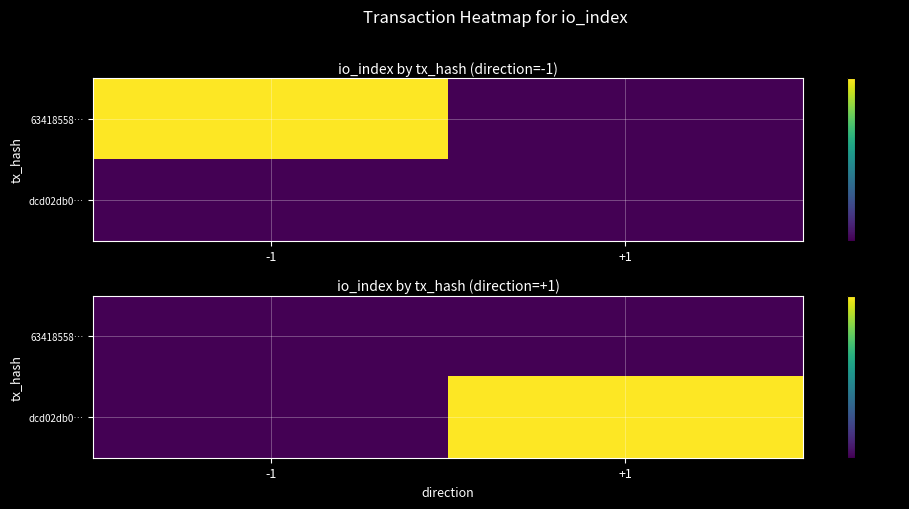

Rank the categories by 63418558… value from highest to lowest.

-1, +1